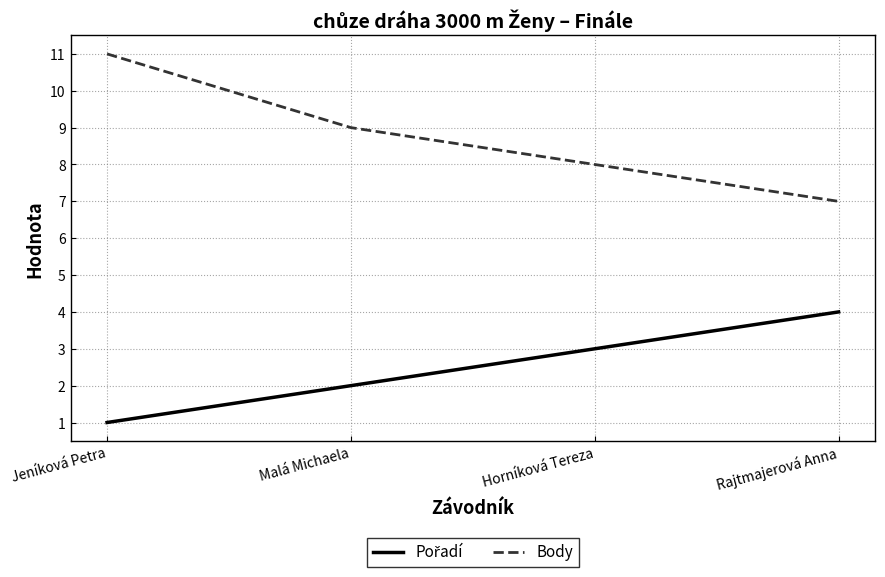

What position from the right is Horníková Tereza?

2